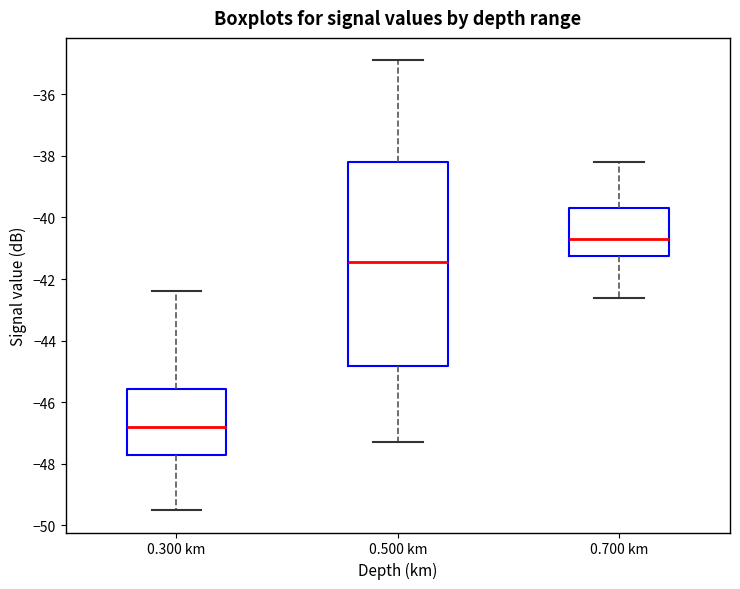

Where does the lower whisker of the box for 0.700 km end on the y-axis? The values are not printed on the chart, so give them approximately, as read against the axis.

-42.6